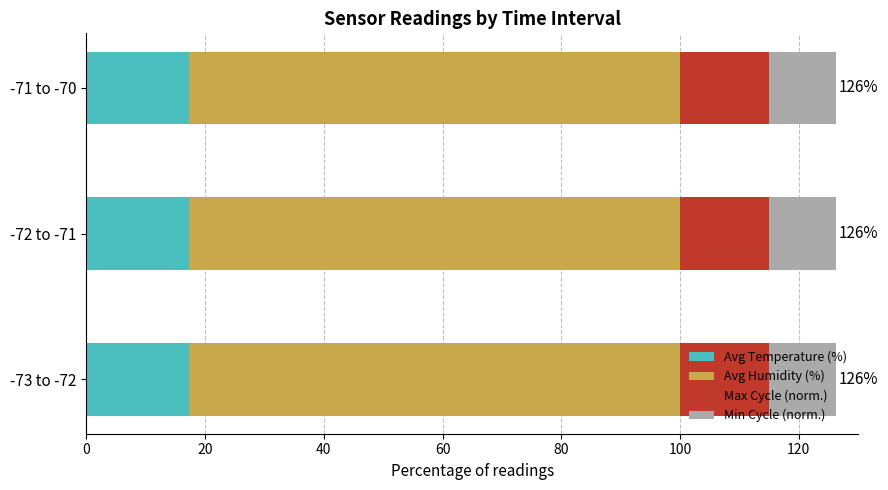

True or false: Avg Temperature (%) has a value of 29.5 at -72 to -71.

False